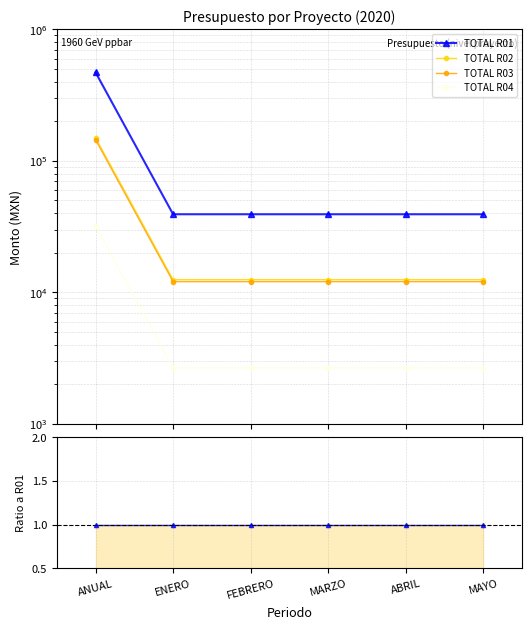

List the series in order of their peak value, lowest first.

TOTAL R04, TOTAL R03, TOTAL R02, TOTAL R01